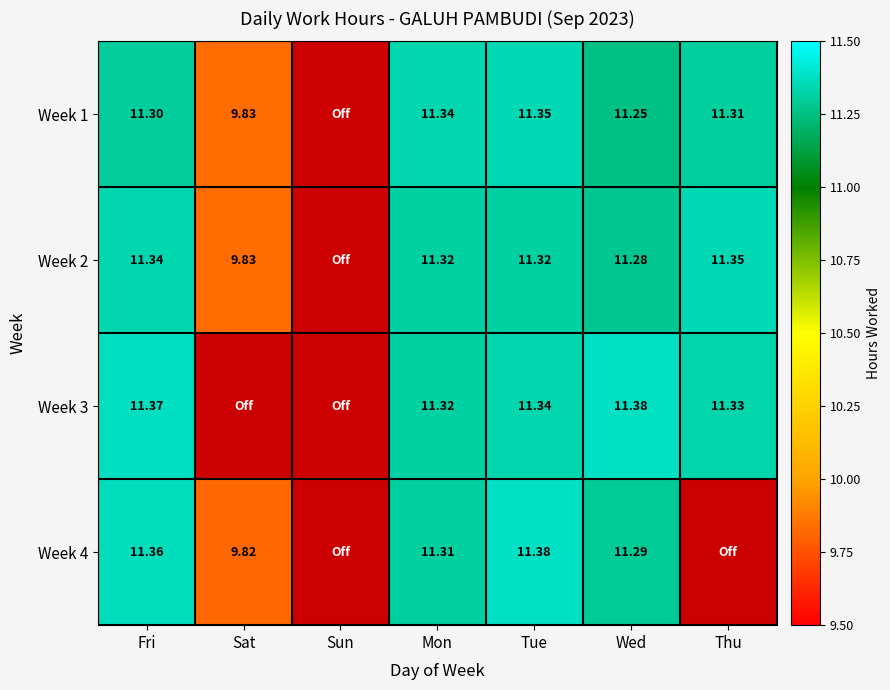

Is the value of Week 4 at Mon greater than the value of Week 2 at Fri?

No